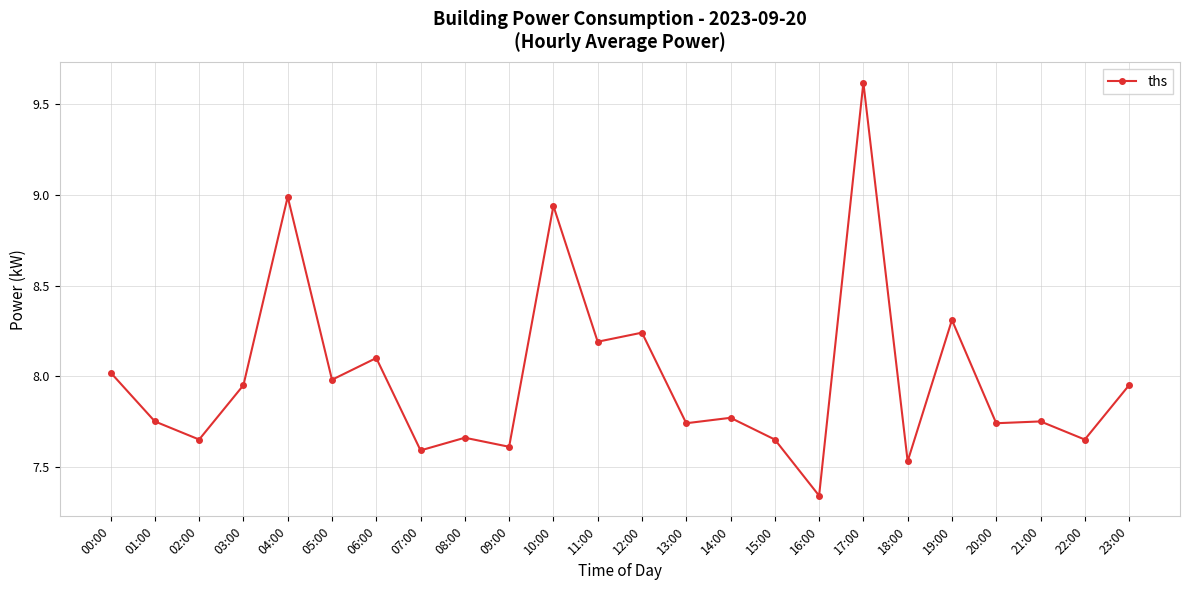

What is the difference between the maximum and minimum values?

2.3